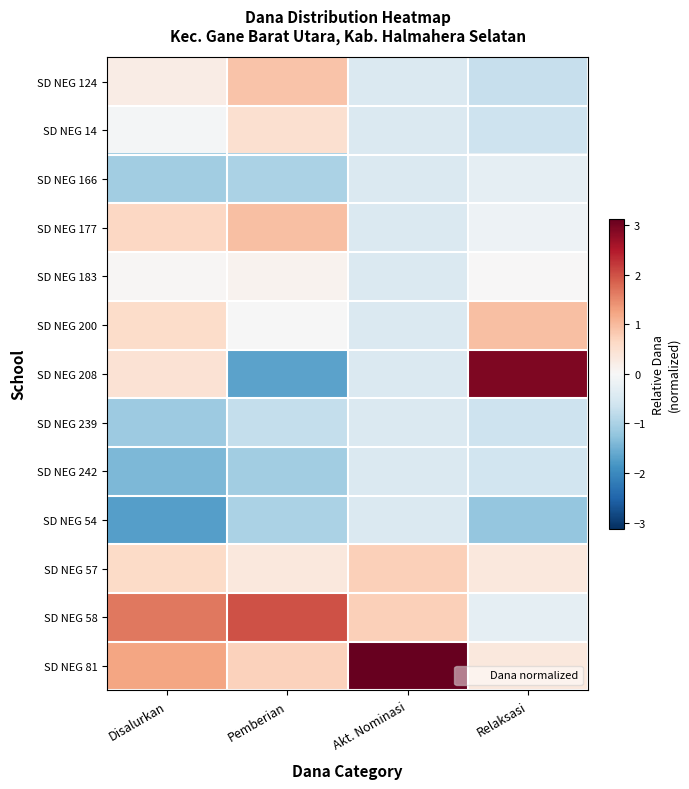

At which category is the sum across all series the highest?

Pemberian